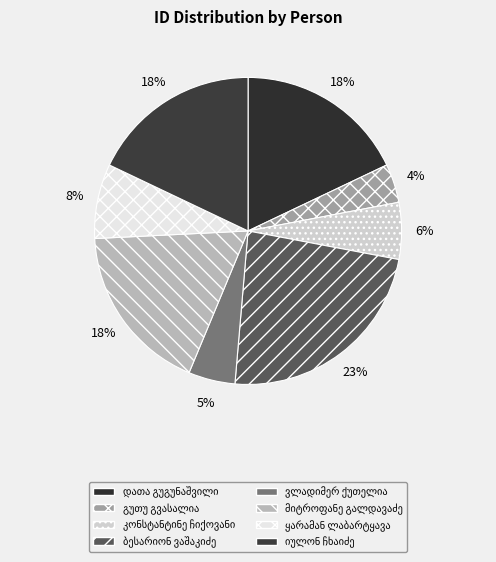

How many segments does this pie chart have?

8